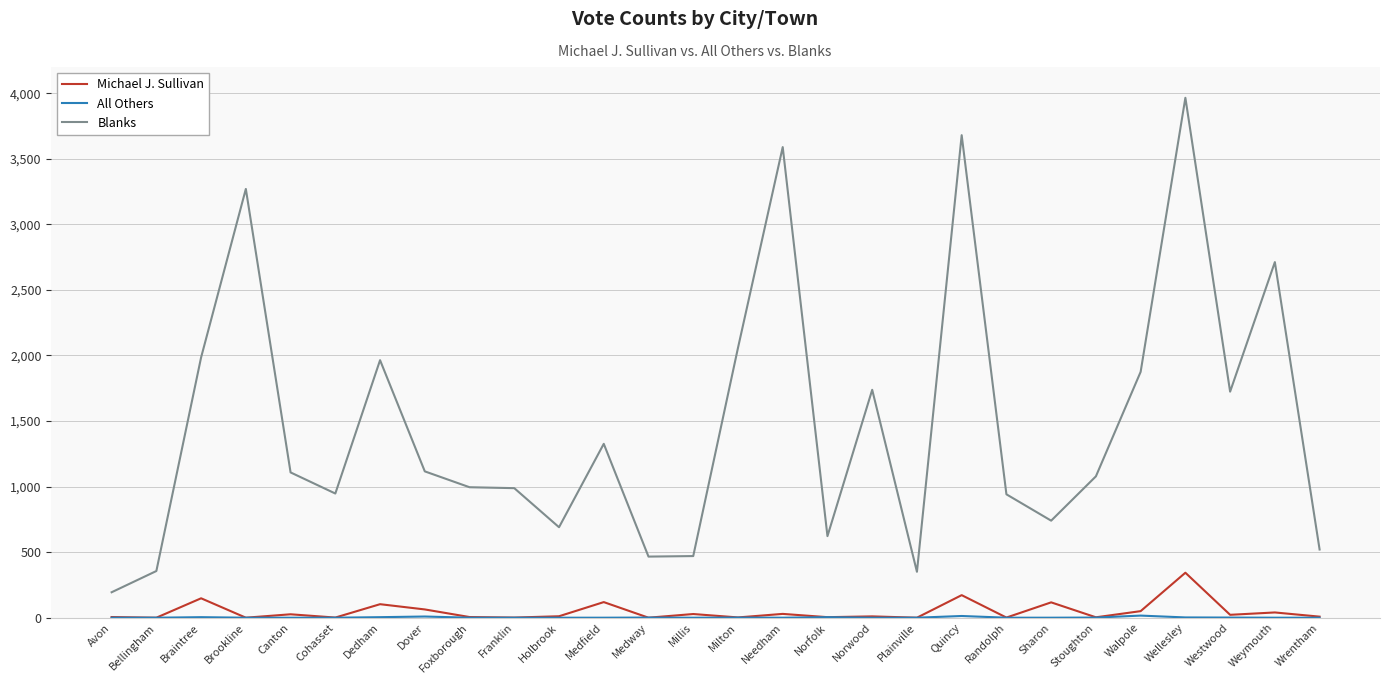

At which category does Blanks reach its first local valley?

Cohasset